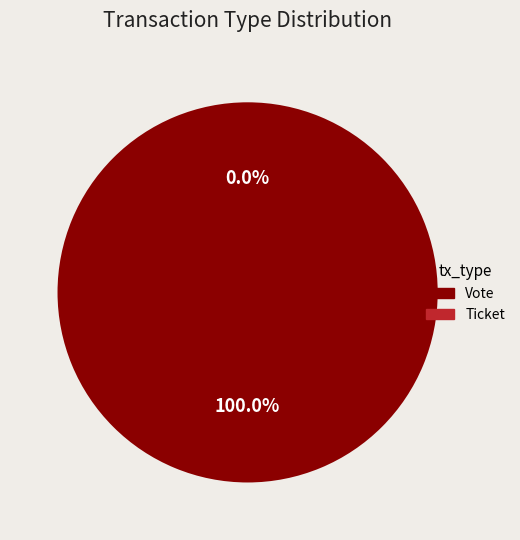

How much of the chart is everything except Ticket?

100.0%